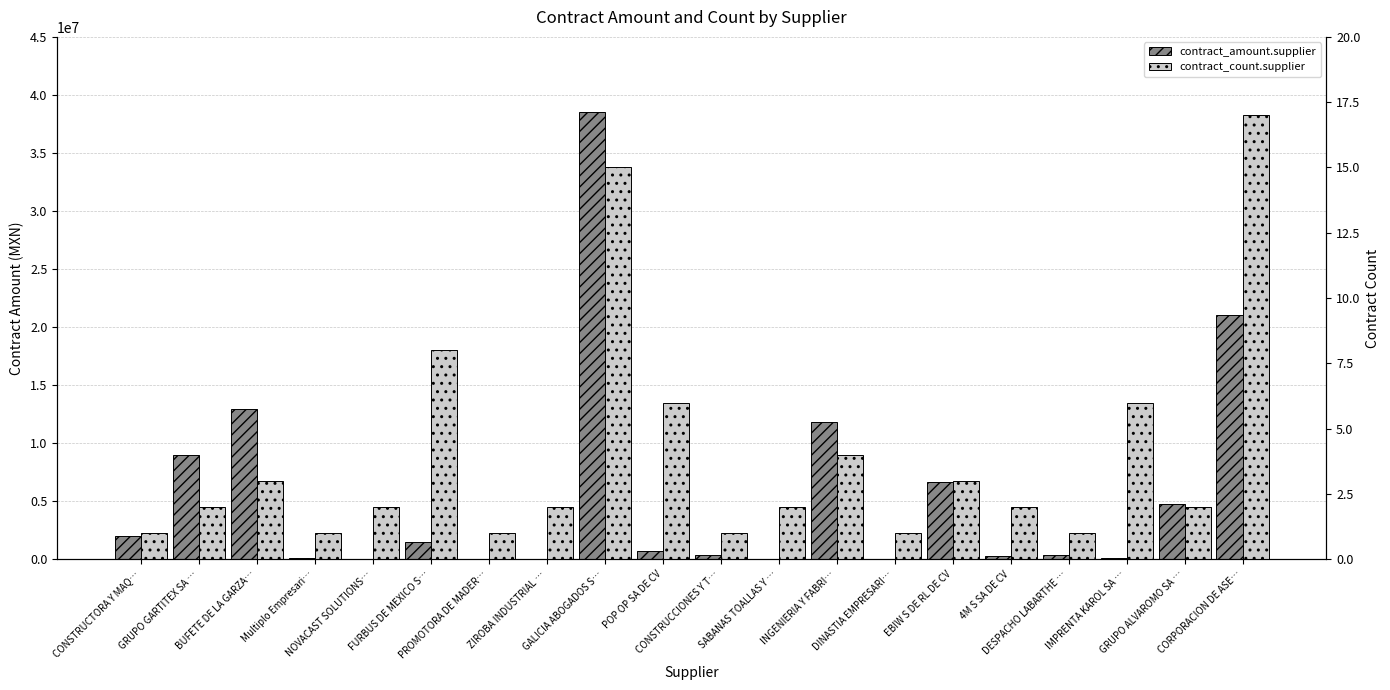

True or false: contract_amount.supplier has a value of 343766.1 at CONSTRUCCIONES Y T….

True